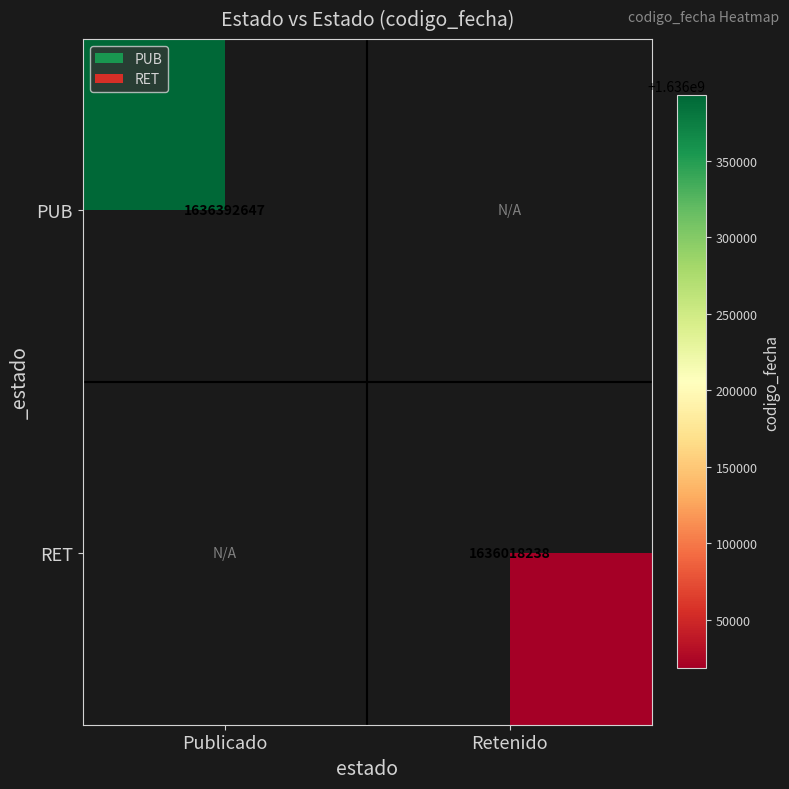

The value of PUB at Publicado is 2568144392. True or false?

False